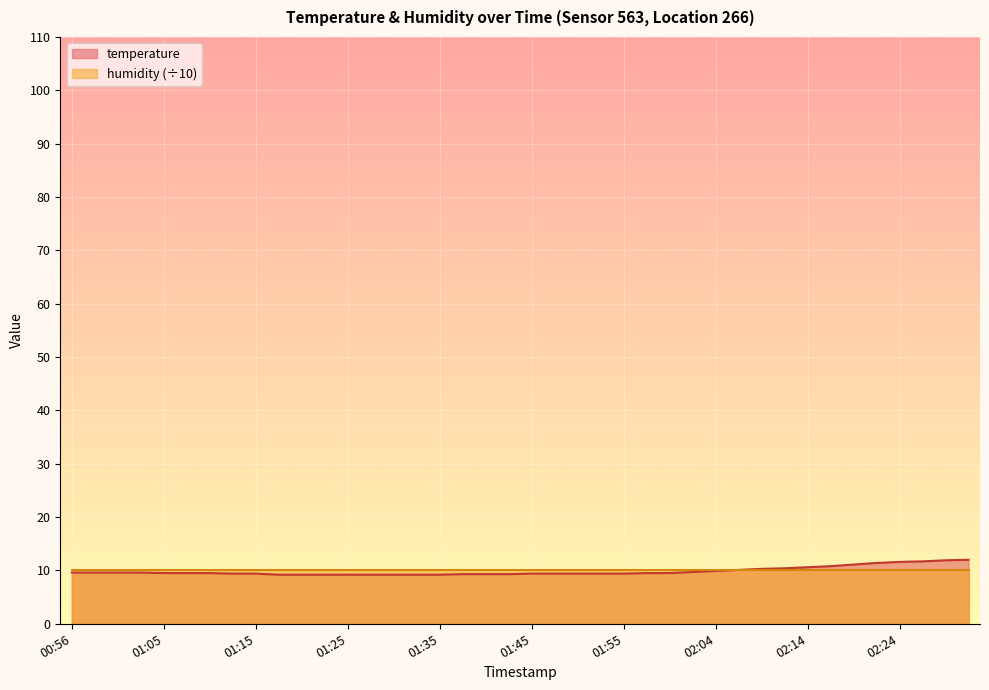

Which label corresponds to the smallest value in the chart?

01:18